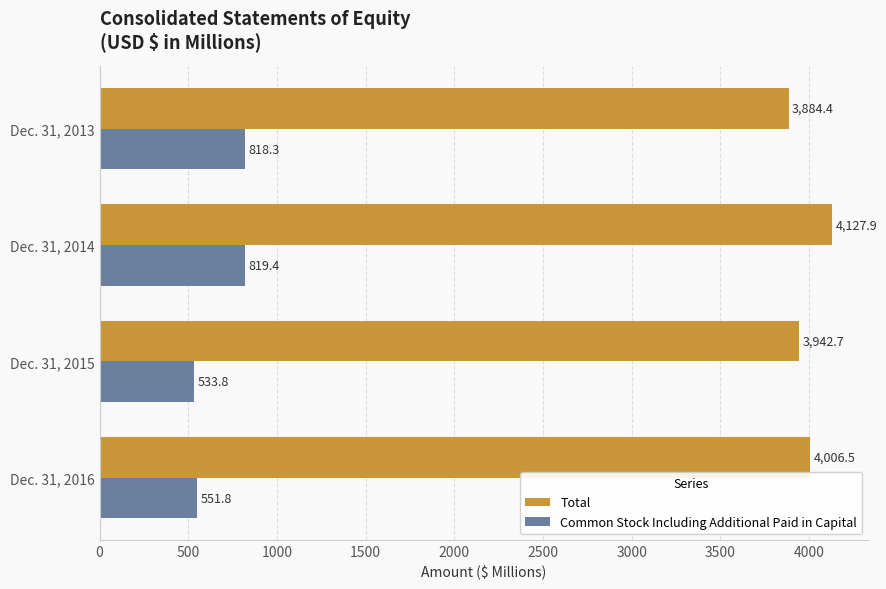

What are all the series names shown in the legend?

Total, Common Stock Including Additional Paid in Capital